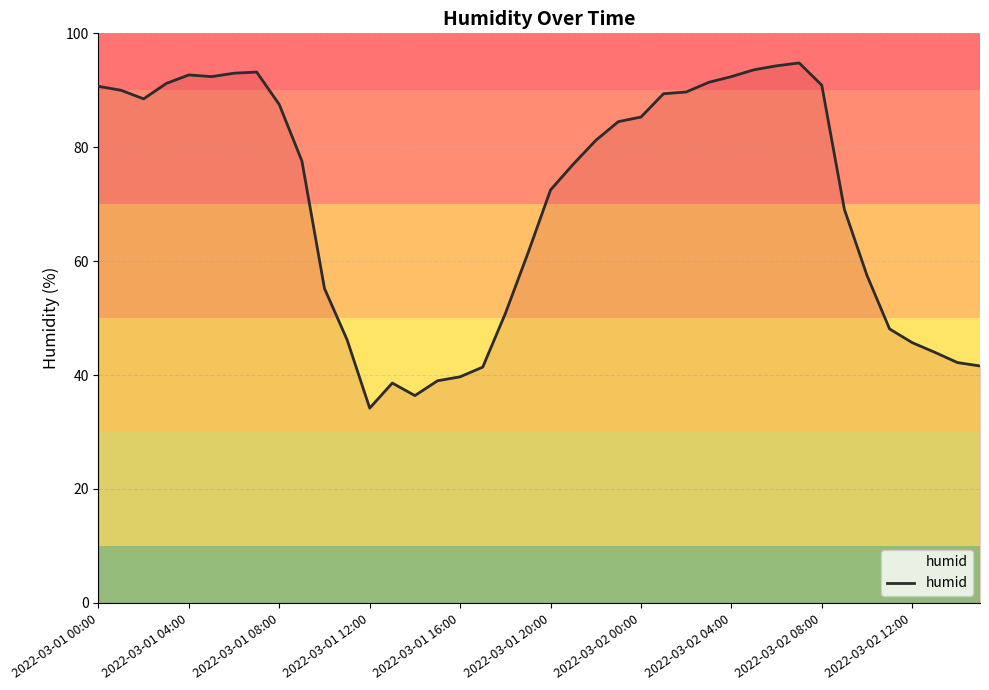

What is the maximum value shown in the chart?

94.8